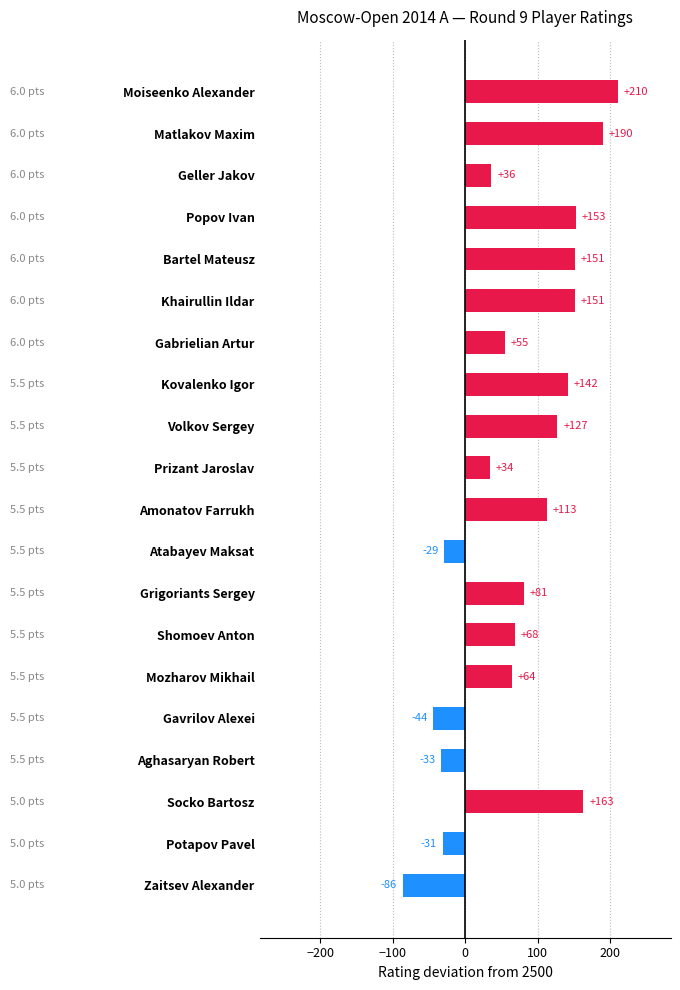

Which category has the lowest value across all series?

Zaitsev Alexander